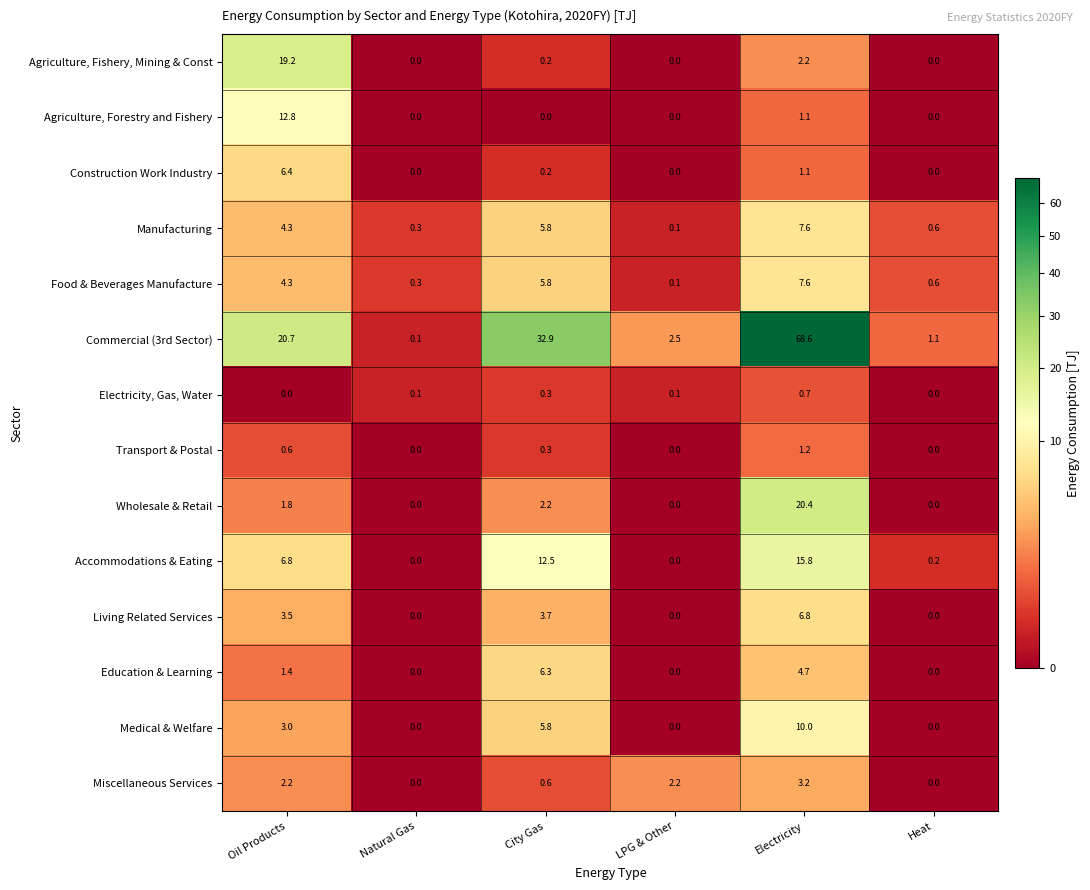

What value does the Wholesale & Retail series have at Electricity?

20.4